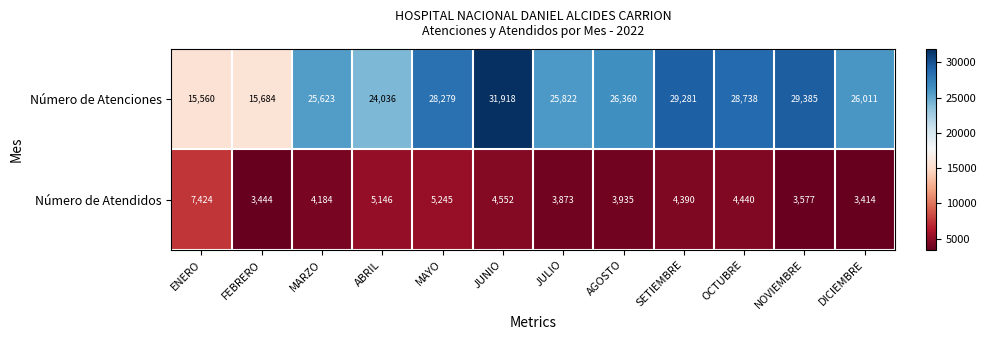

What is the maximum value shown in the chart?

31918